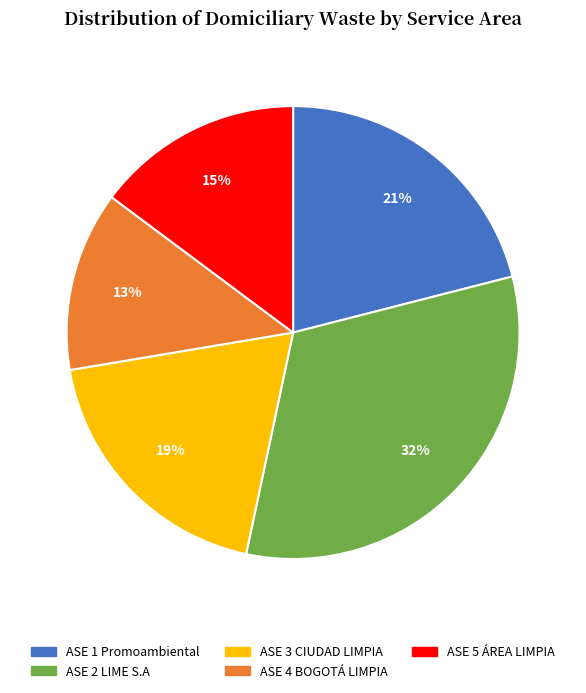

To the nearest percent, what is the difference between the largest and smallest slice percentages?

19%